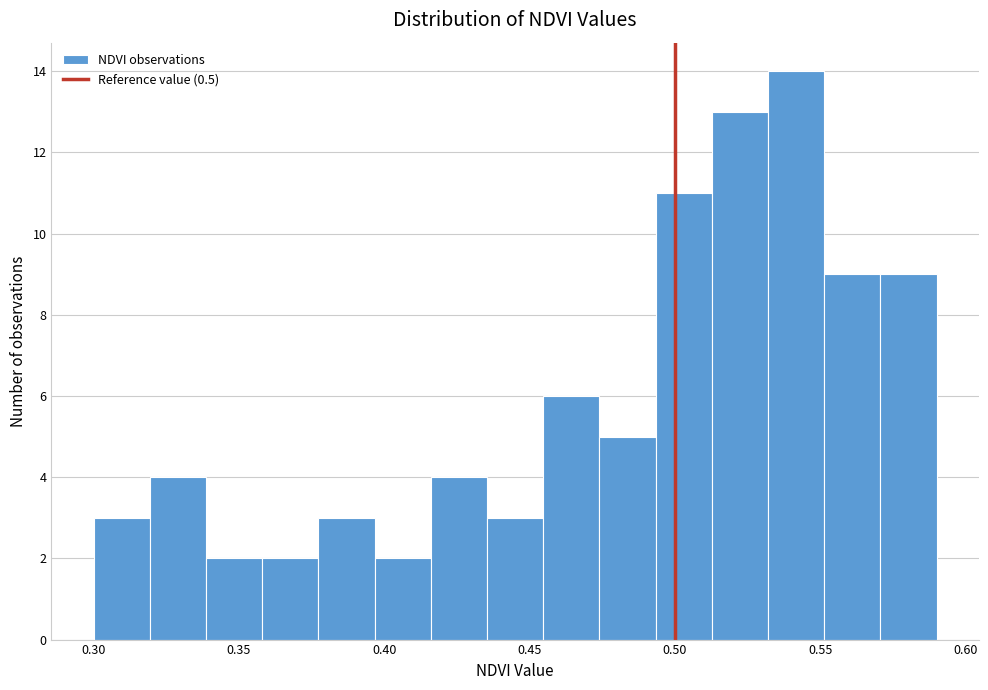

Around what value on the x-axis is the tallest bar? Give the approximate position of its centre, as read against the axis.

0.540